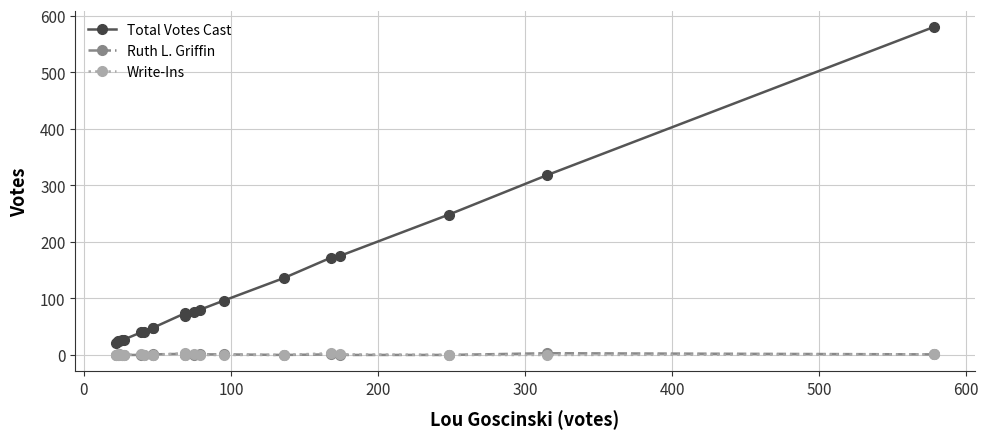

Where is Ruth L. Griffin nearest to the value 1?

100